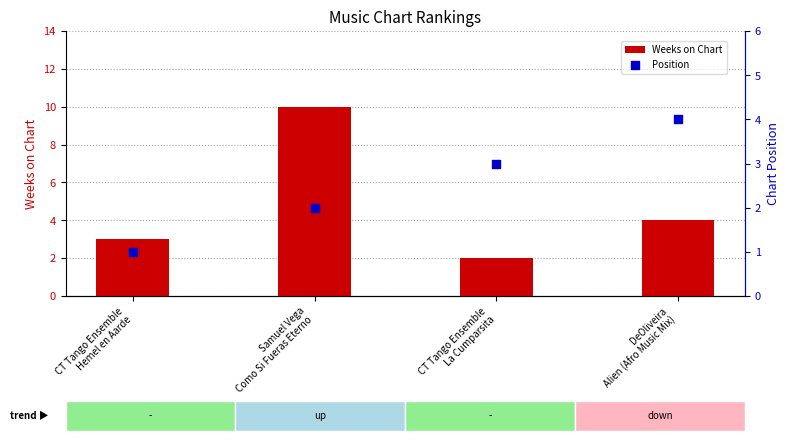

What are all the series names shown in the legend?

Weeks on Chart, Position